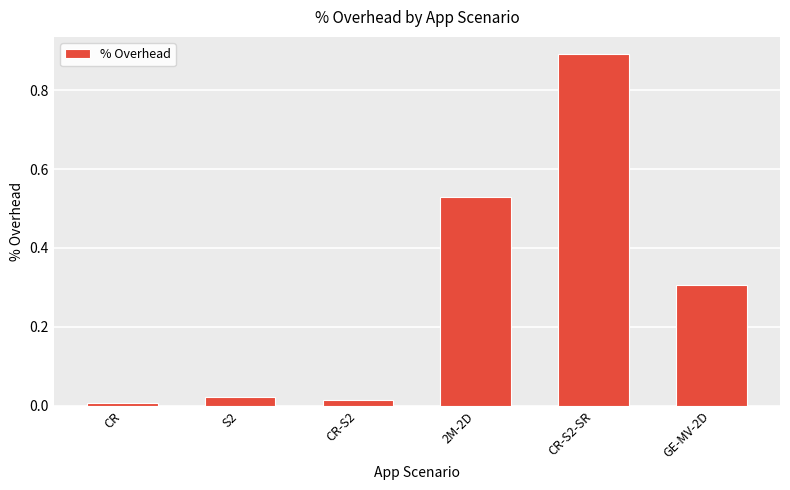

Are the bars grouped side by side (vs. stacked)?

No